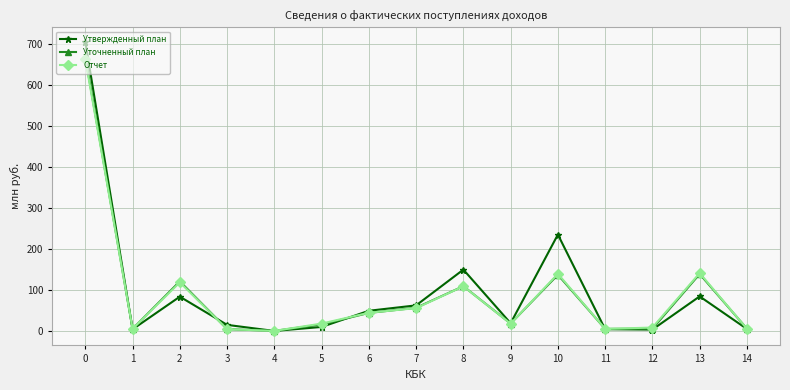

What is the highest value of the Отчет series?

663.1